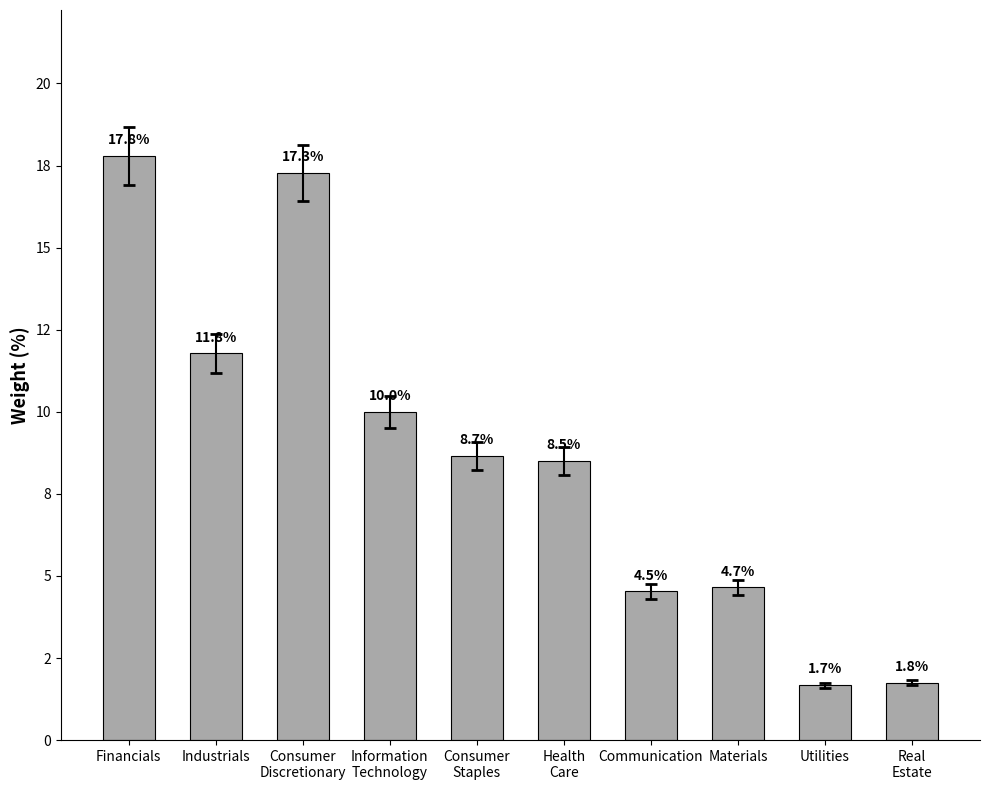

Are the bars horizontal?

No